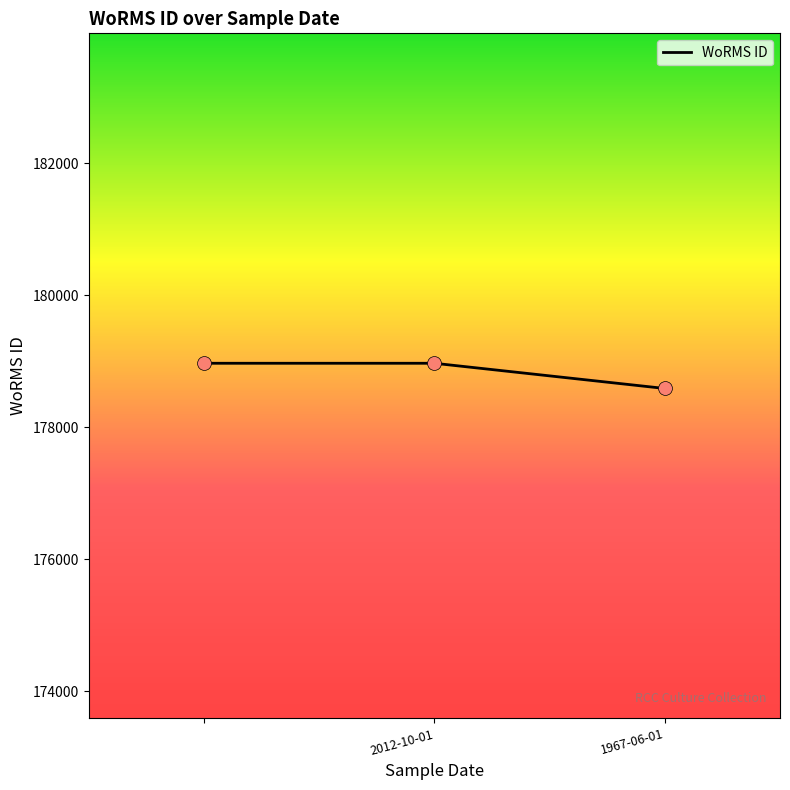

What is the difference between the maximum and minimum values?

382